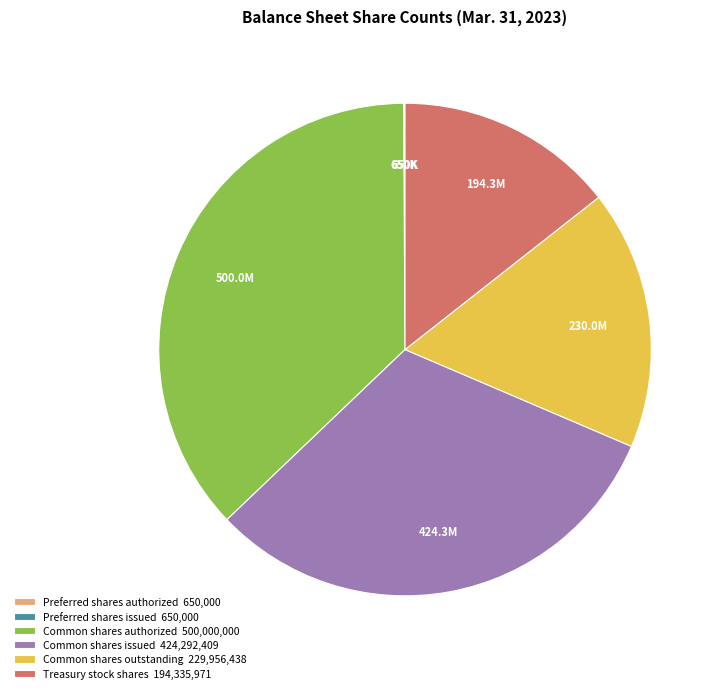

Which has a higher value, Common shares outstanding 229,956,438 or Common shares authorized 500,000,000?

Common shares authorized 500,000,000